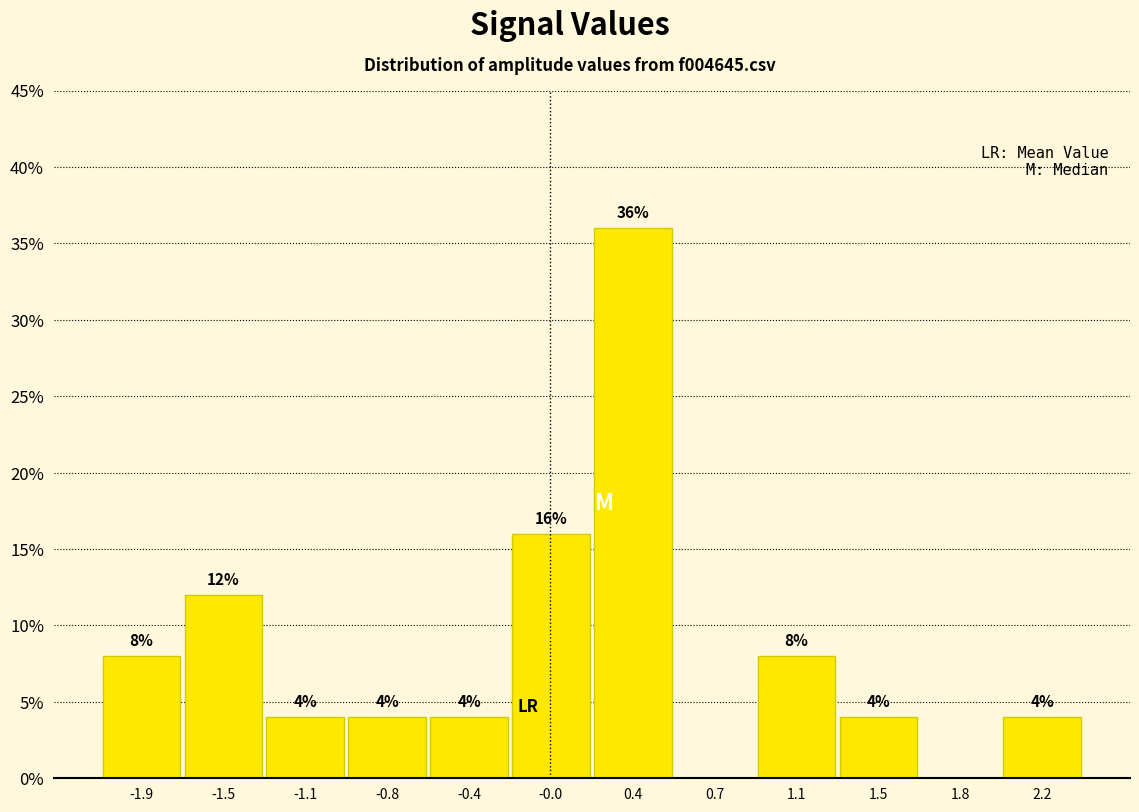

Which range on the x-axis has the tallest bar?

0.15 to 0.55